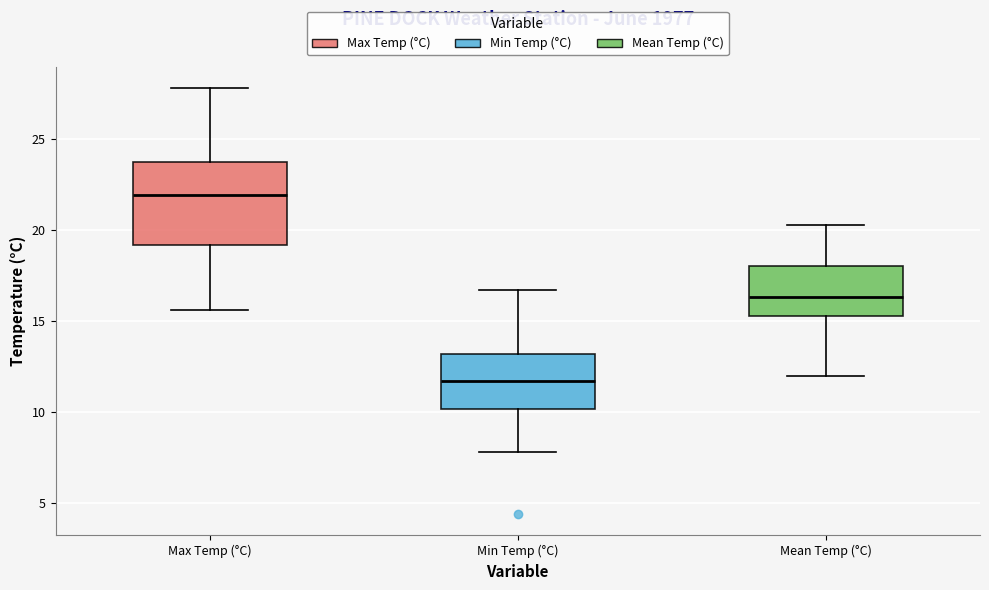

Reading left to right, read every box against the y-axis: the position of its median line, the range the box covers, and the ends of its whiskers. The values are not printed on the chart, so give them approximately, as read against the axis.

Max Temp (°C): median 22.0, box 19.0 to 24.0, whiskers 15.5 to 28.0
Min Temp (°C): median 11.5, box 10.0 to 13.0, whiskers 8.0 to 16.5
Mean Temp (°C): median 16.5, box 15.5 to 18.0, whiskers 12.0 to 20.5